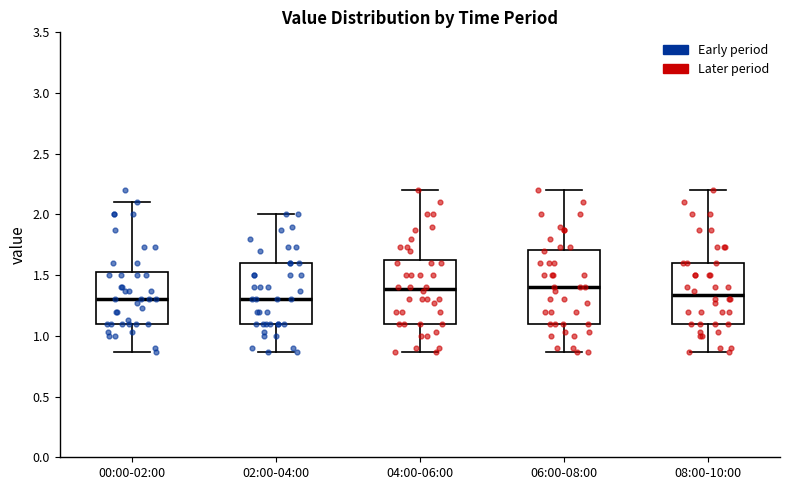

Reading left to right, read every box against the y-axis: the position of its median line, the range the box covers, and the ends of its whiskers. The values are not printed on the chart, so give them approximately, as read against the axis.

00:00-02:00: median 1.30, box 1.10 to 1.55, whiskers 0.85 to 2.10
02:00-04:00: median 1.30, box 1.10 to 1.60, whiskers 0.85 to 2.00
04:00-06:00: median 1.40, box 1.10 to 1.65, whiskers 0.85 to 2.20
06:00-08:00: median 1.40, box 1.10 to 1.70, whiskers 0.85 to 2.20
08:00-10:00: median 1.35, box 1.10 to 1.60, whiskers 0.85 to 2.20